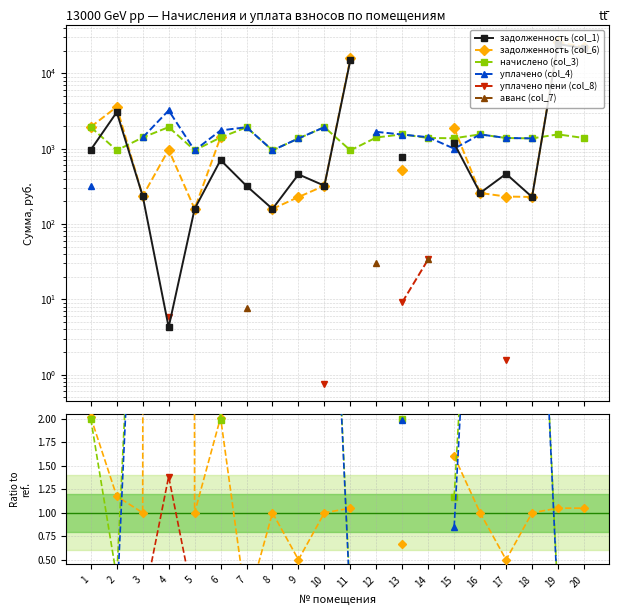

Is it true that задолженность (col_1) equals 88.2 at 18?

False